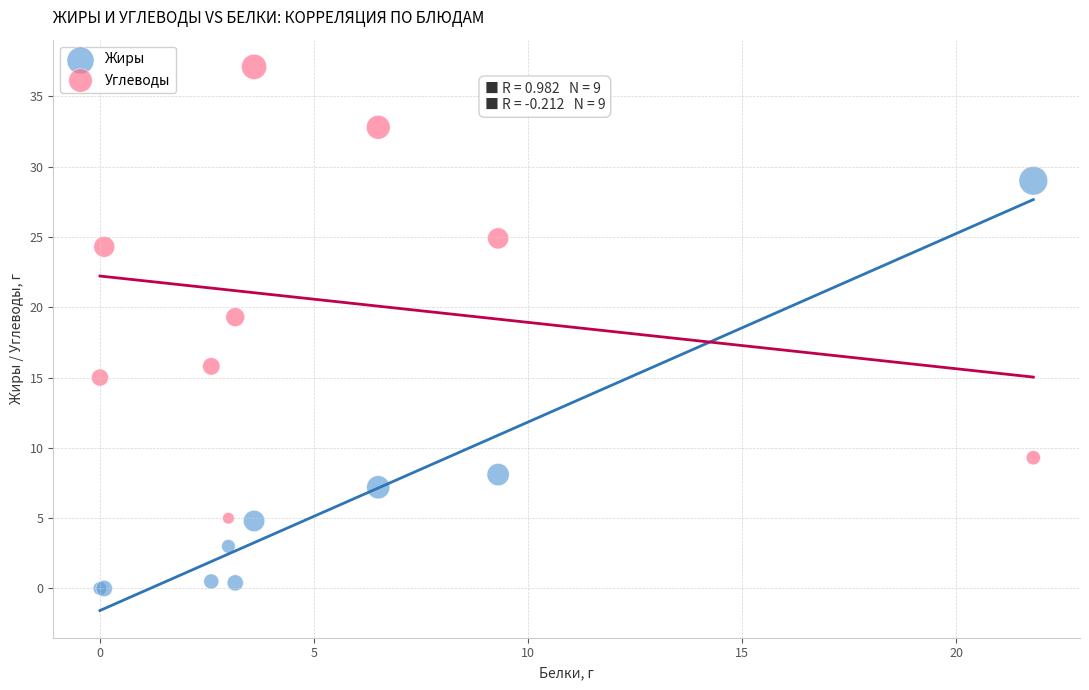

Across all series, what Y value is closest to 18?

19.3